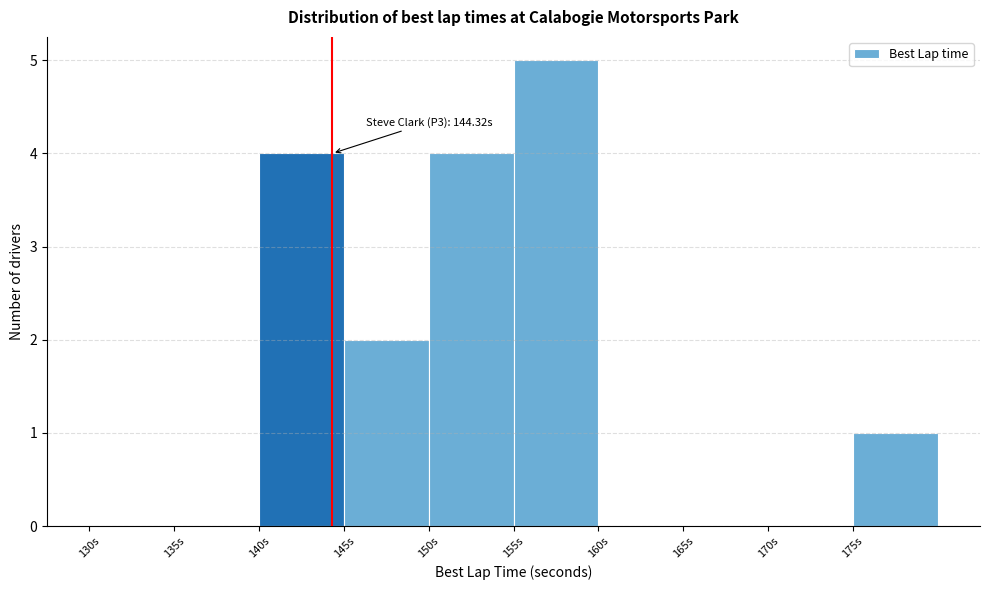

Over which range of the x-axis is the bar tallest?

155 to 160